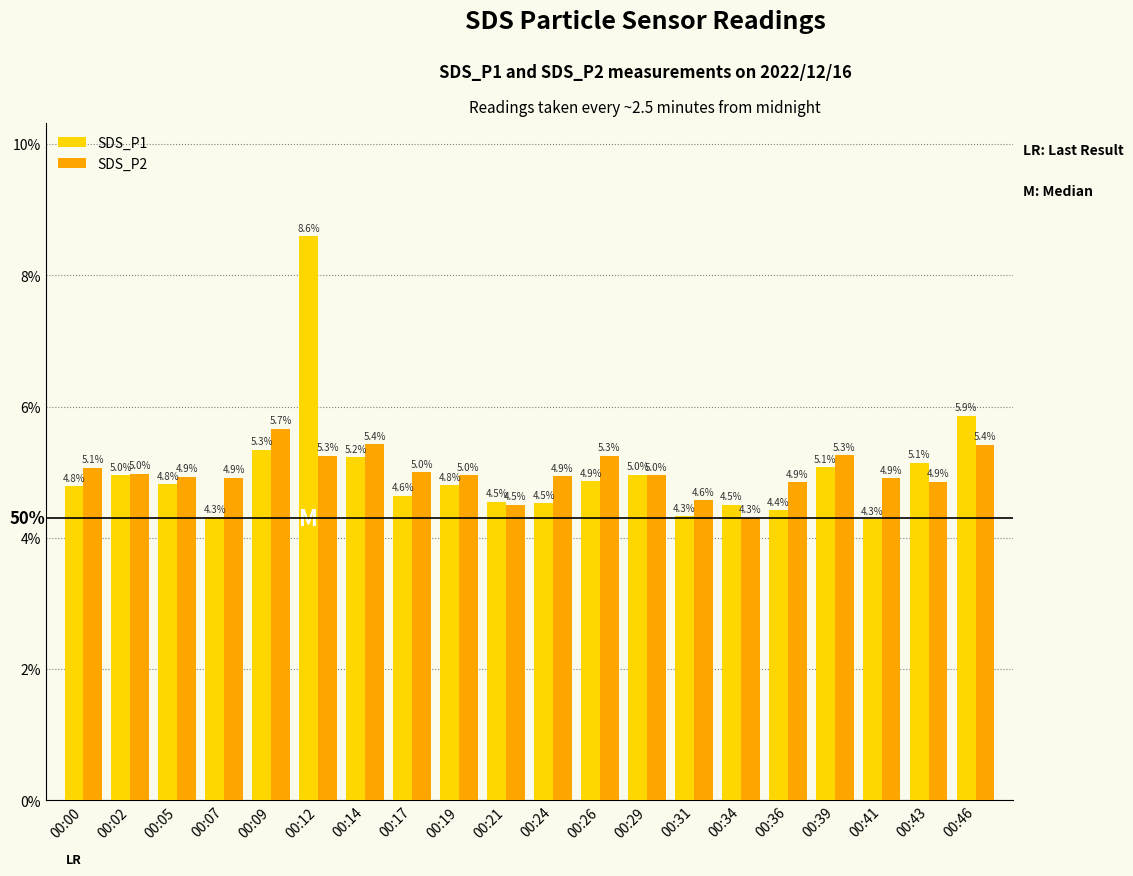

At which category is the sum across all series the highest?

00:12